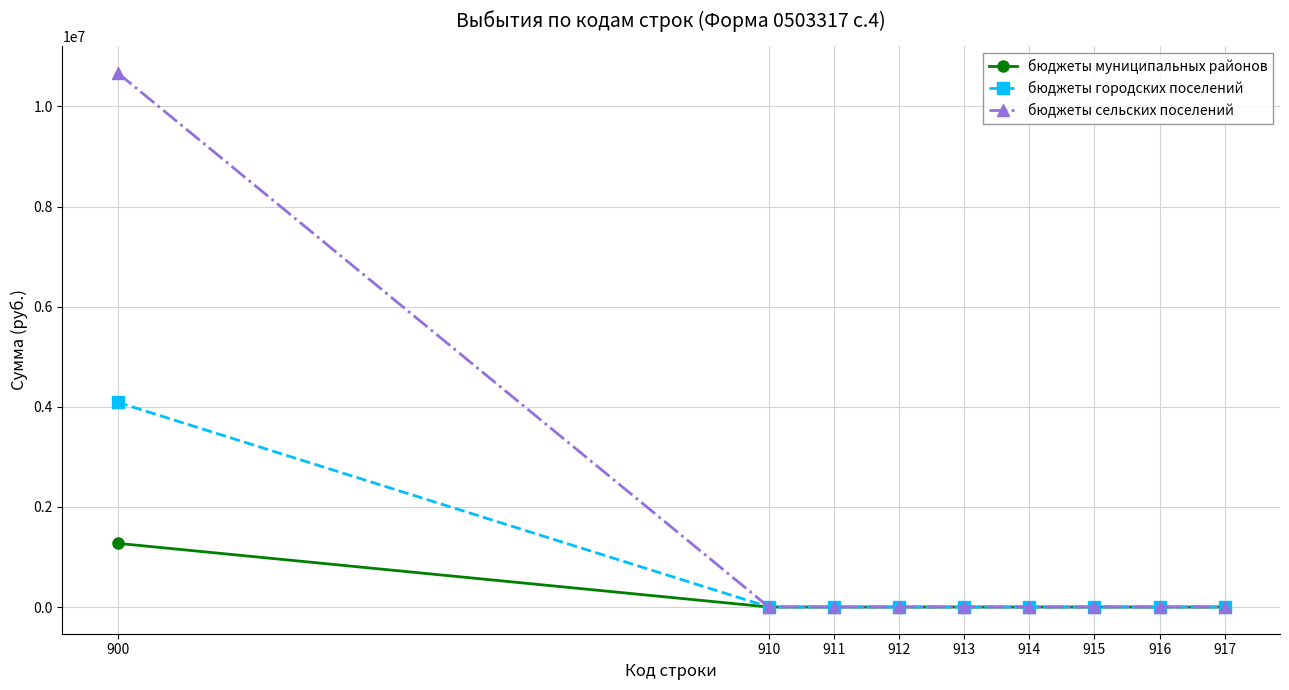

List the series in order of their overall mean, lowest first.

бюджеты муниципальных районов, бюджеты городских поселений, бюджеты сельских поселений